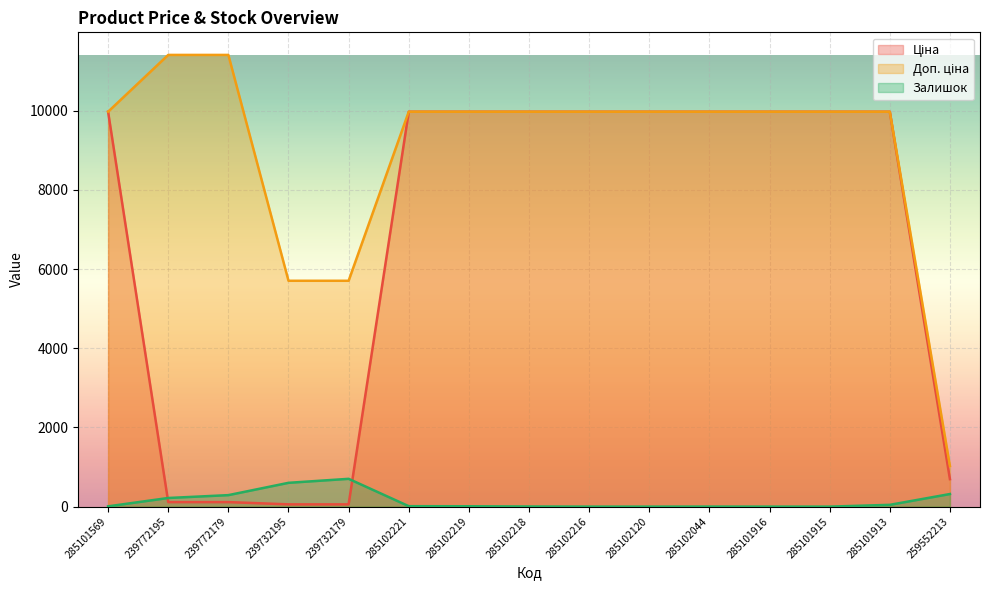

How many lines are shown in the chart?

3